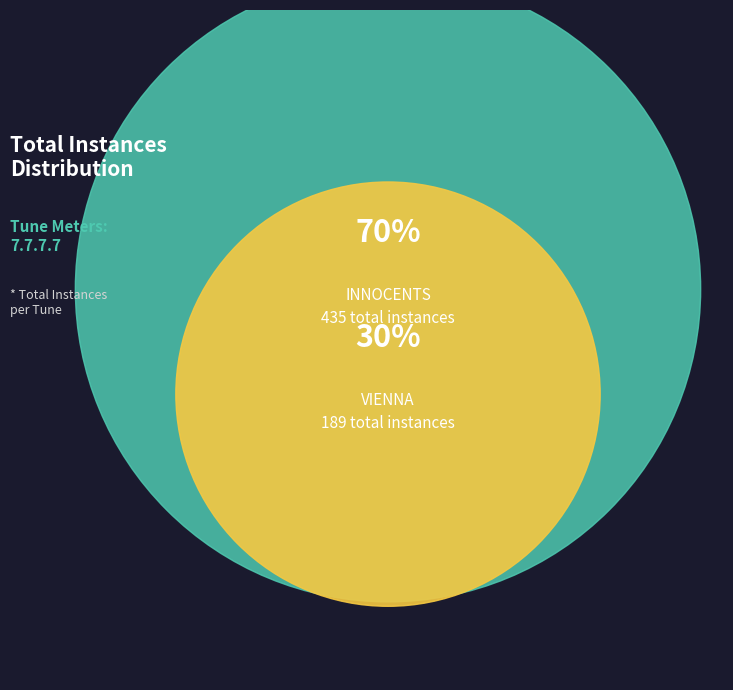

Which category has the biggest portion of the pie?

INNOCENTS